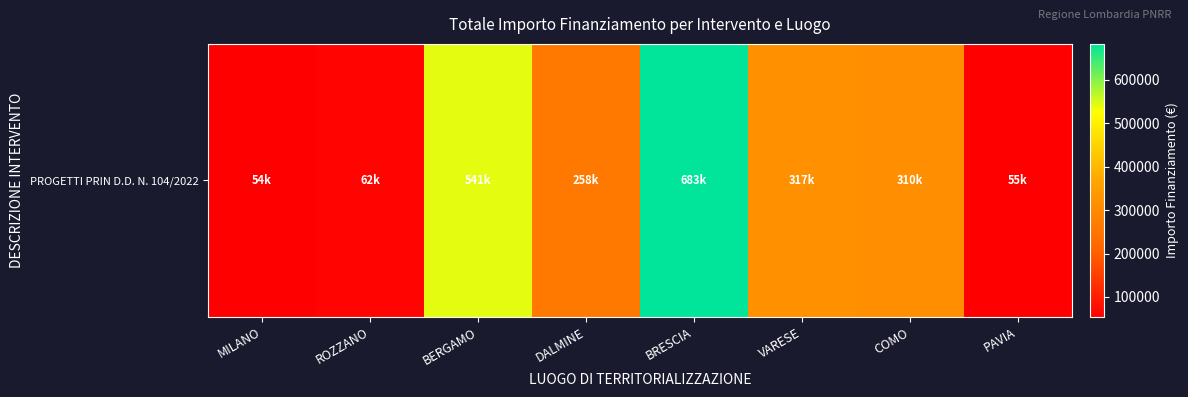

Approximately how many times larger is the value at DALMINE compared to ROZZANO?

4.2